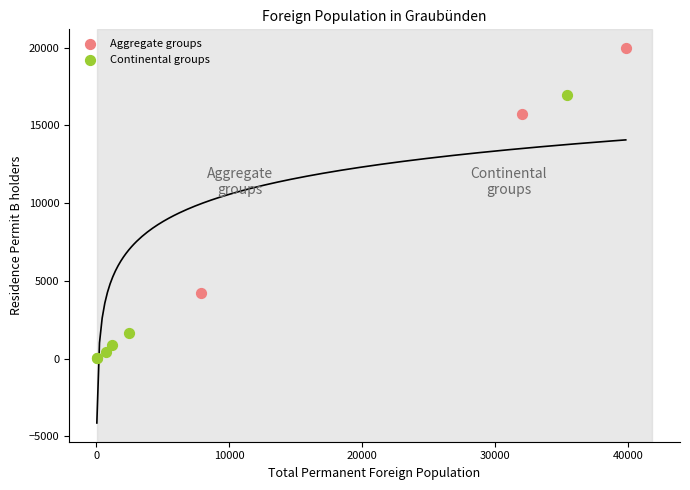

Which series reaches the maximum Y coordinate?

Aggregate groups